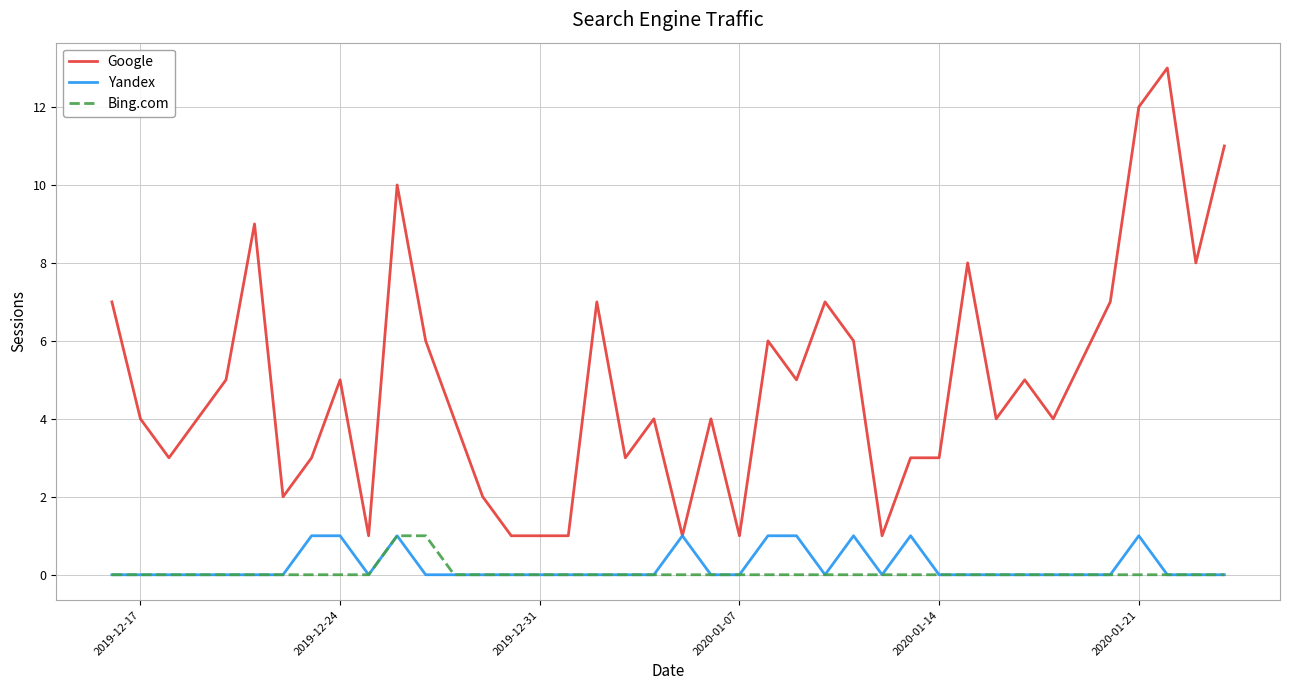

True or false: Google and Bing.com intersect in this chart.

False